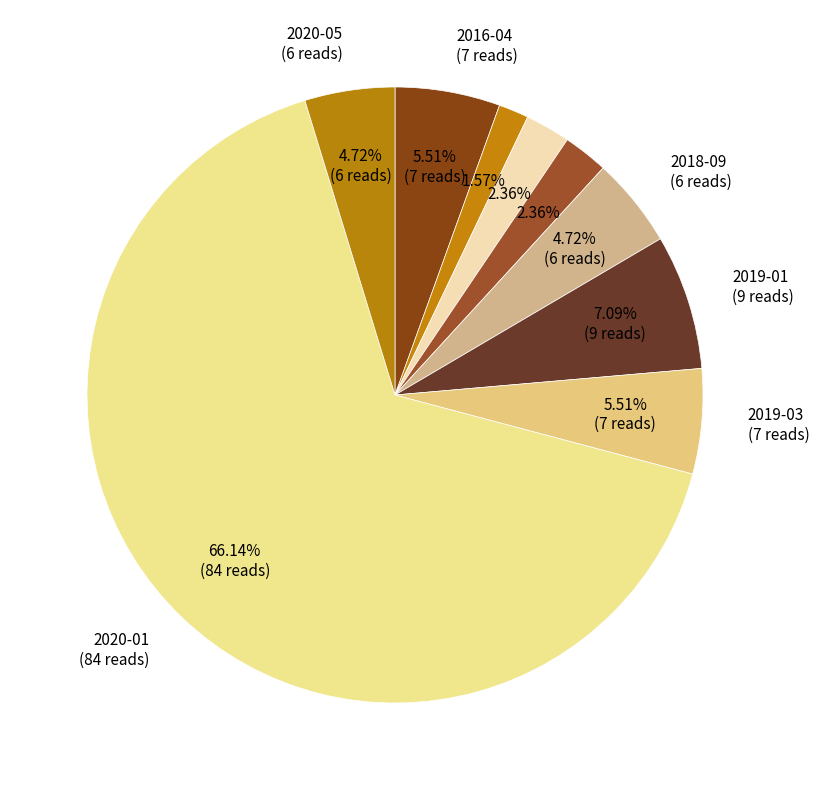

How many slices are in this pie chart?

9